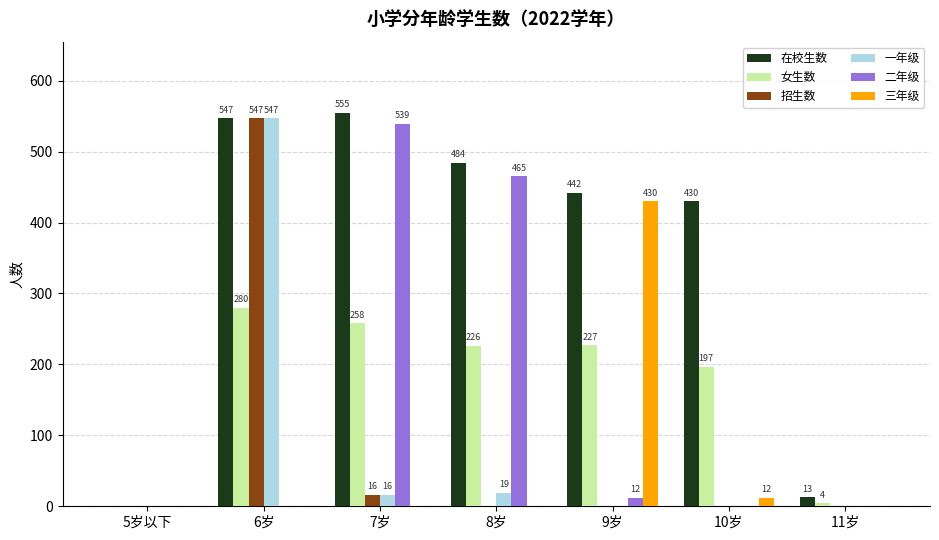

Reading right to left, extract all data points from this chart.

在校生数: 11岁=13	10岁=430	9岁=442	8岁=484	7岁=555	6岁=547	5岁以下=0
女生数: 11岁=4	10岁=197	9岁=227	8岁=226	7岁=258	6岁=280	5岁以下=0
招生数: 11岁=0	10岁=0	9岁=0	8岁=0	7岁=16	6岁=547	5岁以下=0
一年级: 11岁=0	10岁=0	9岁=0	8岁=19	7岁=16	6岁=547	5岁以下=0
二年级: 11岁=0	10岁=0	9岁=12	8岁=465	7岁=539	6岁=0	5岁以下=0
三年级: 11岁=0	10岁=12	9岁=430	8岁=0	7岁=0	6岁=0	5岁以下=0